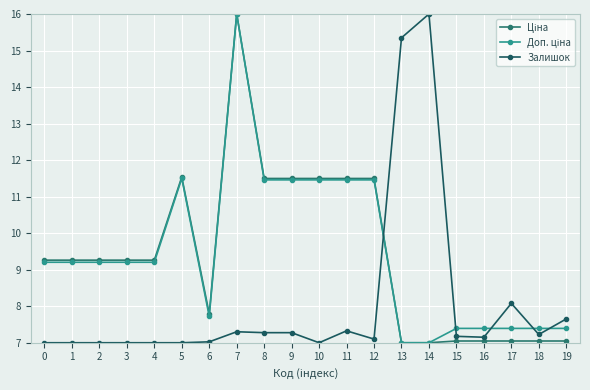

What is the difference between the Доп. ціна values at 15 and 8?

4.1